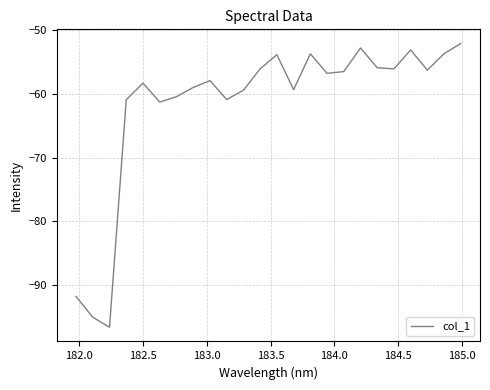

What is the maximum value shown in the chart?

-52.1